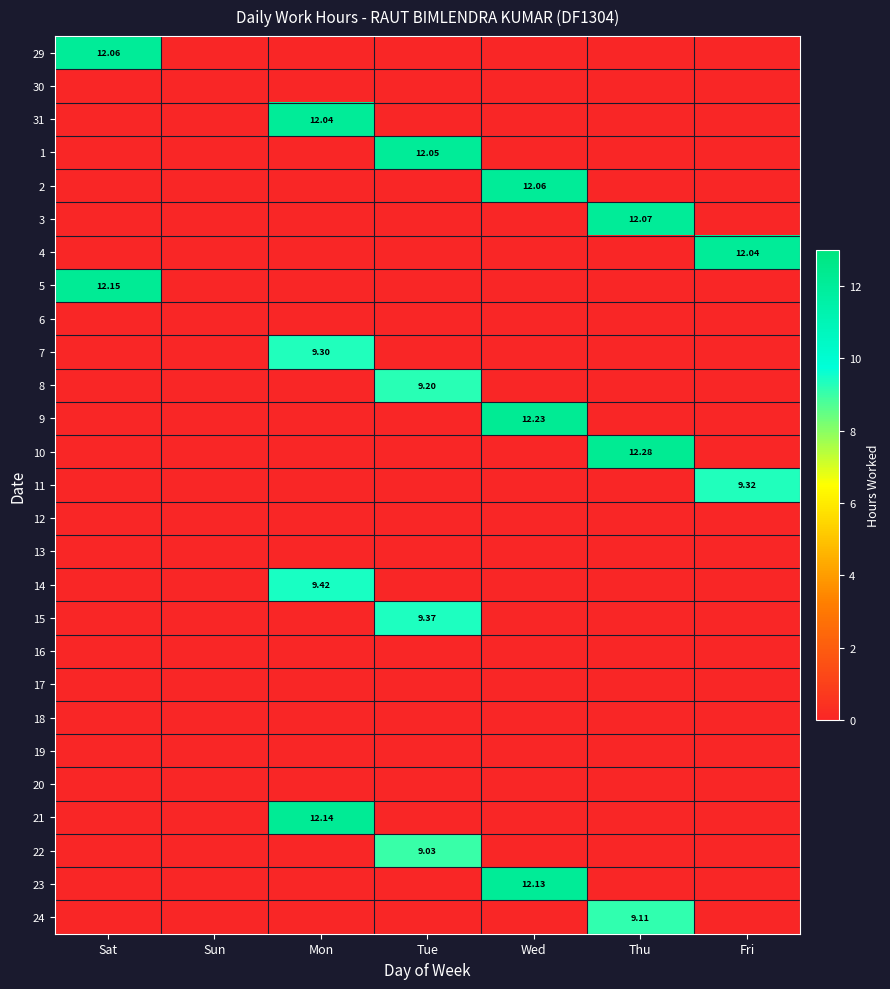

What is the greatest value displayed?

12.3